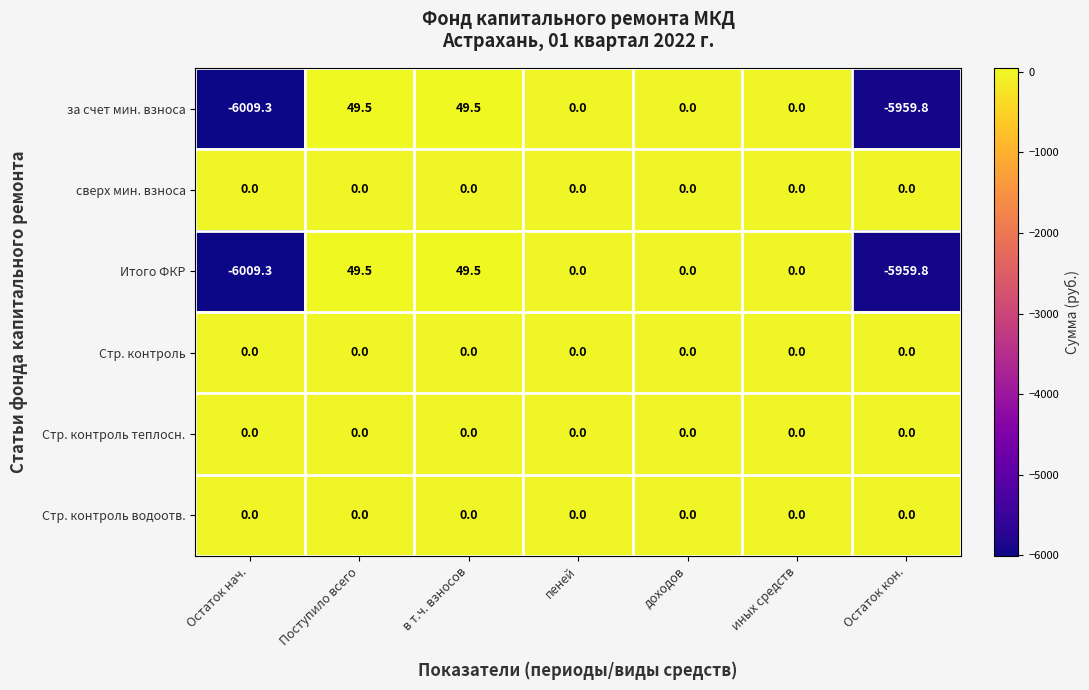

How many data points does each series have?

7